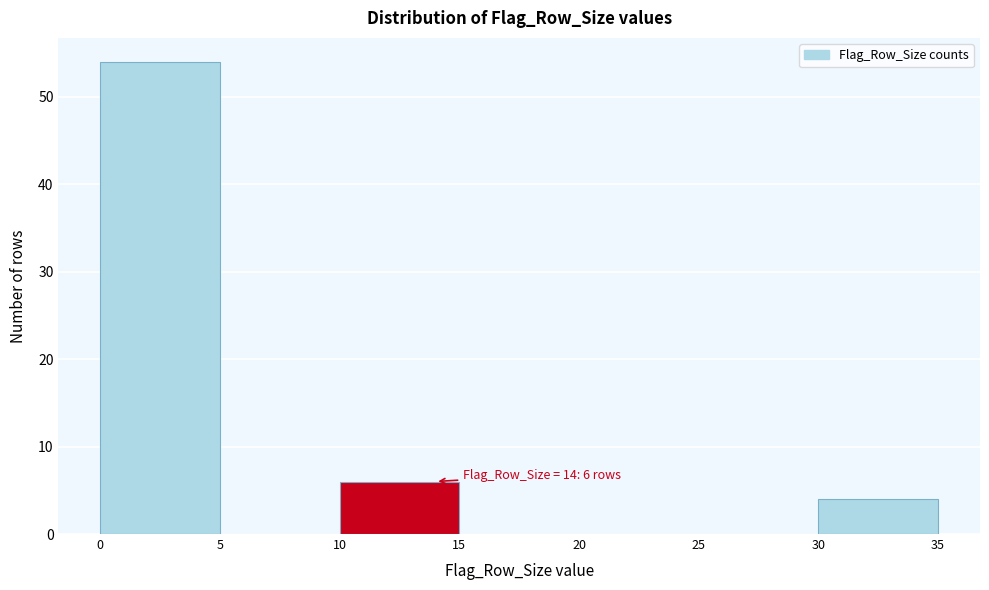

Over which range of the x-axis is the bar tallest?

0 to 5